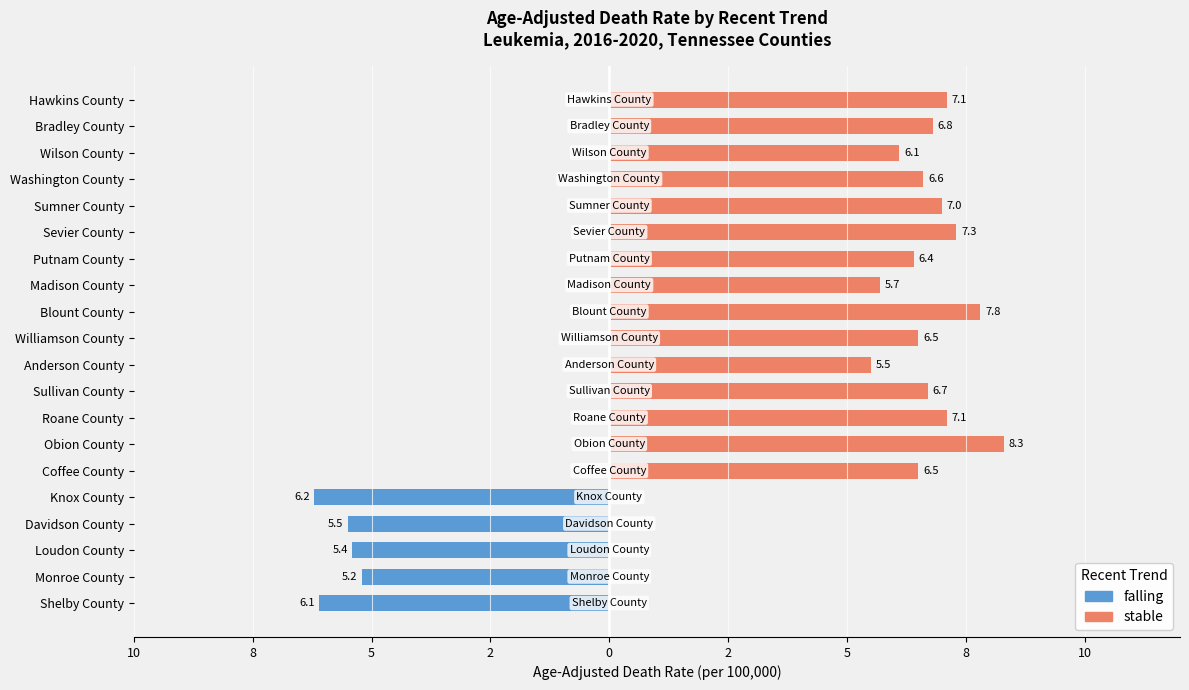

Between Washington County and Davidson County, which is larger?

Washington County